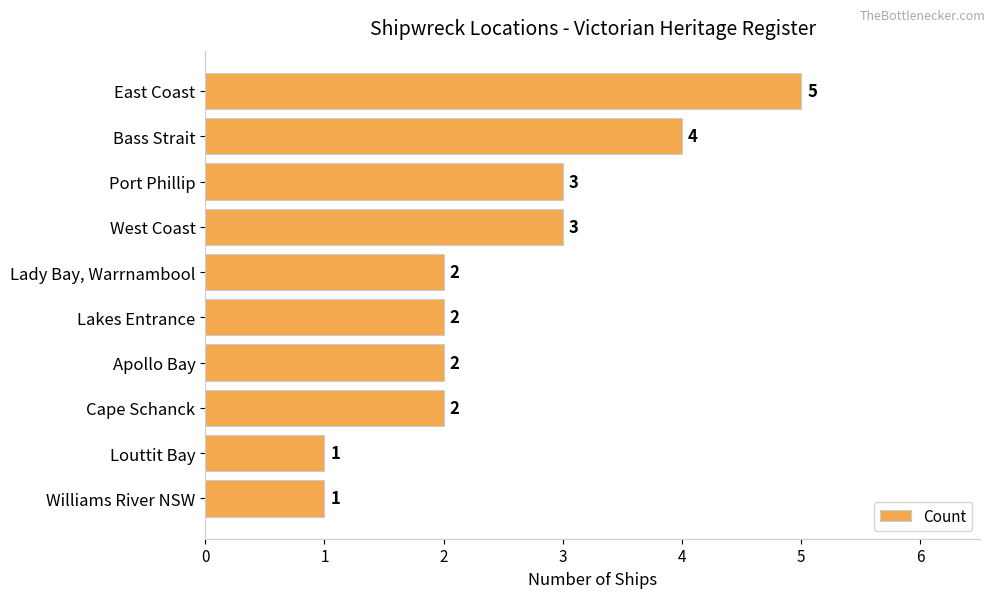

The chart shows a value of 5 at East Coast. True or false?

True